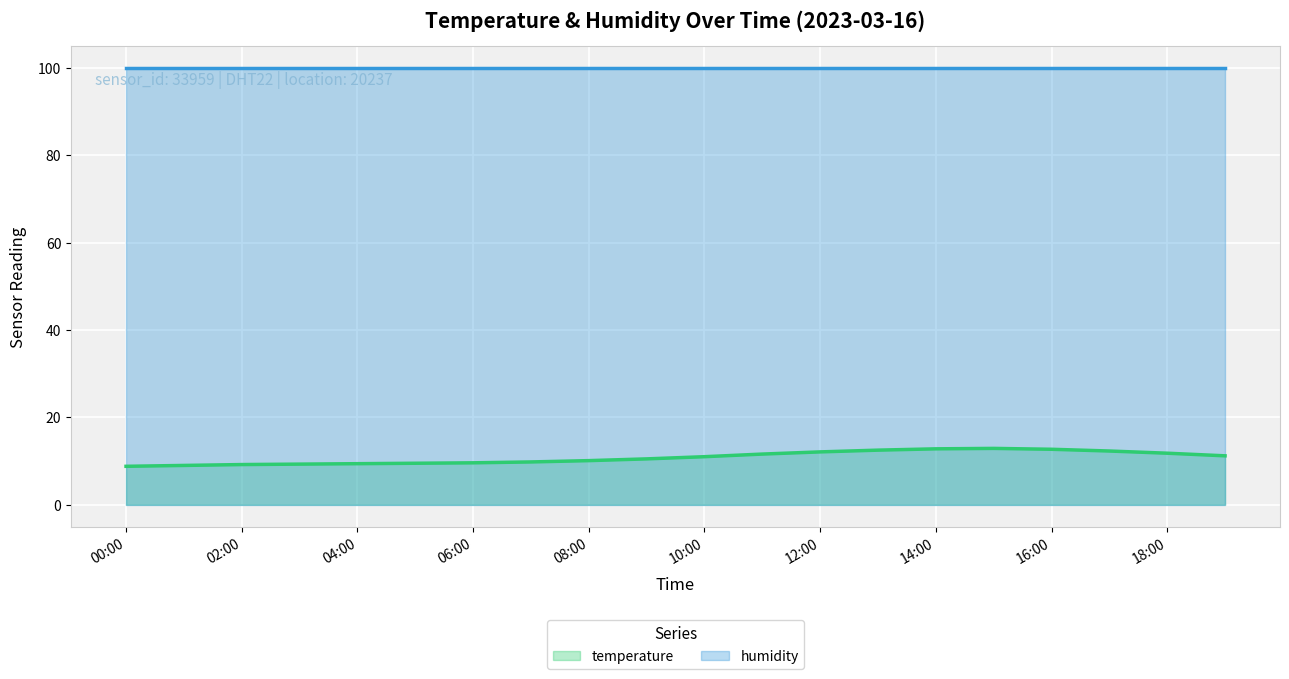

Does the chart display data point markers on the line(s)?

No